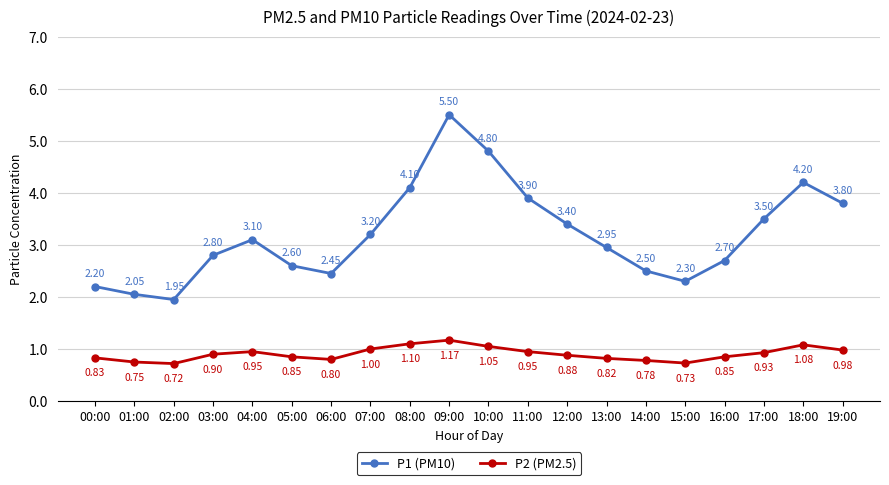

Does the chart have visible grid lines?

Yes